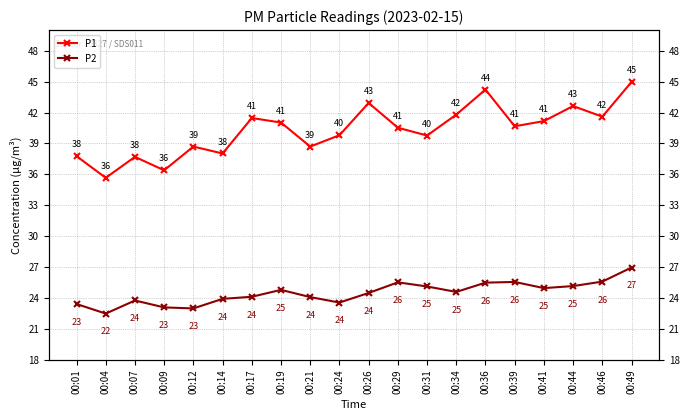

Reading left to right, transcribe all the data shown in this chart.

P1: 37.8	35.7	37.7	36.4	38.7	38.0	41.5	41.0	38.7	39.8	42.9	40.5	39.8	41.8	44.2	40.7	41.2	42.6	41.6	45.0
P2: 23.4	22.5	23.8	23.1	23.0	23.9	24.1	24.8	24.1	23.6	24.5	25.5	25.1	24.6	25.5	25.6	25.0	25.2	25.6	27.0